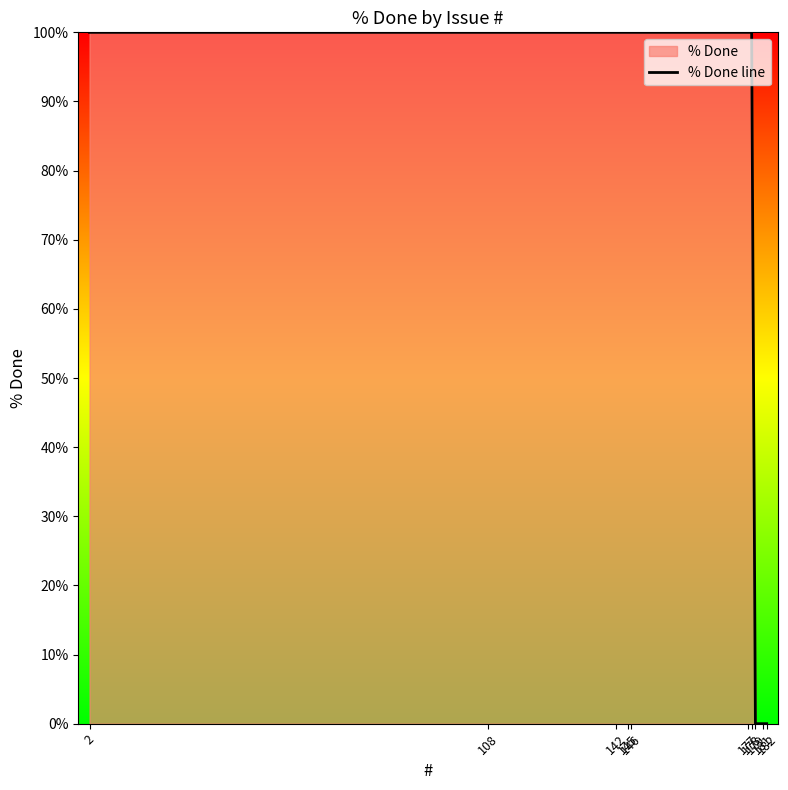

The chart shows a value of 100 at 2. True or false?

True